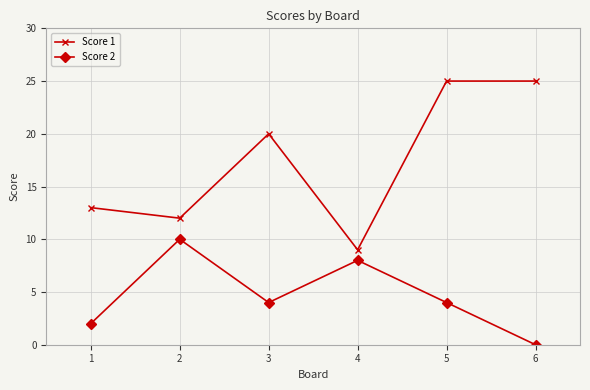

How many values in the Score 1 series are below 20?

3